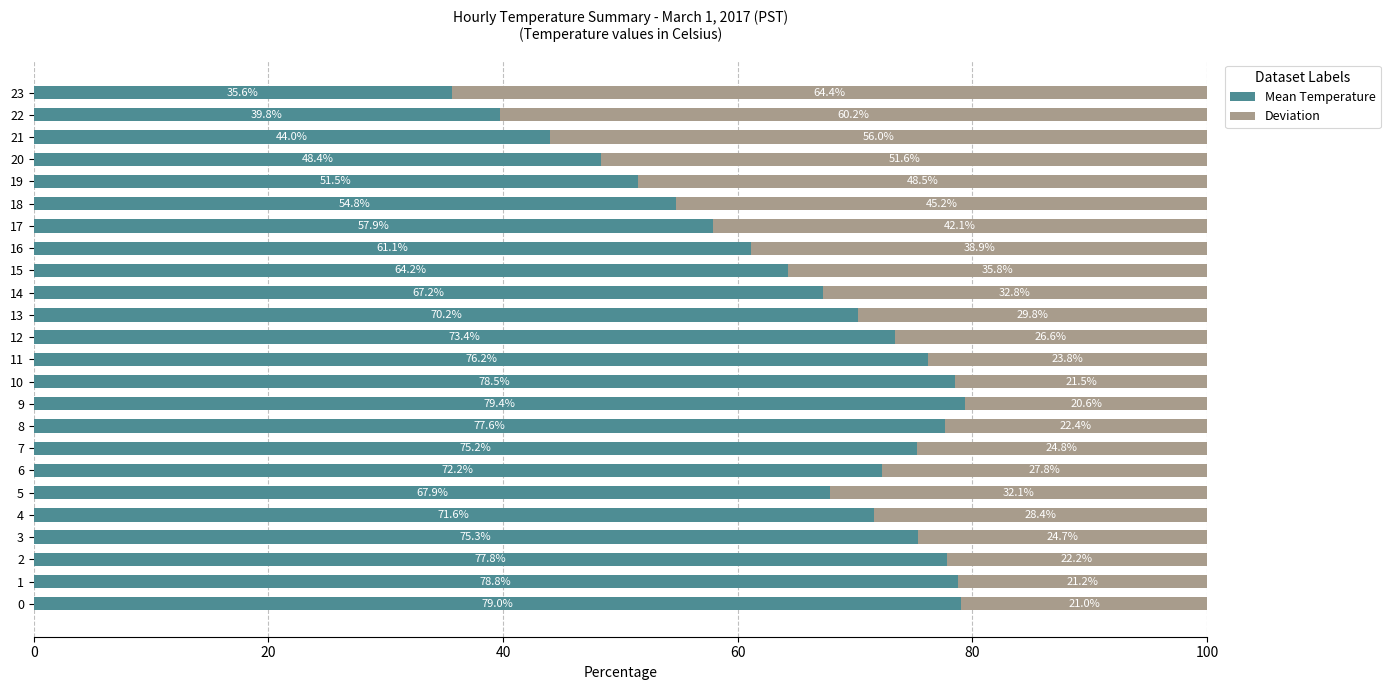

What is the sum of the Mean Temperature values at 10 and 20?

126.9